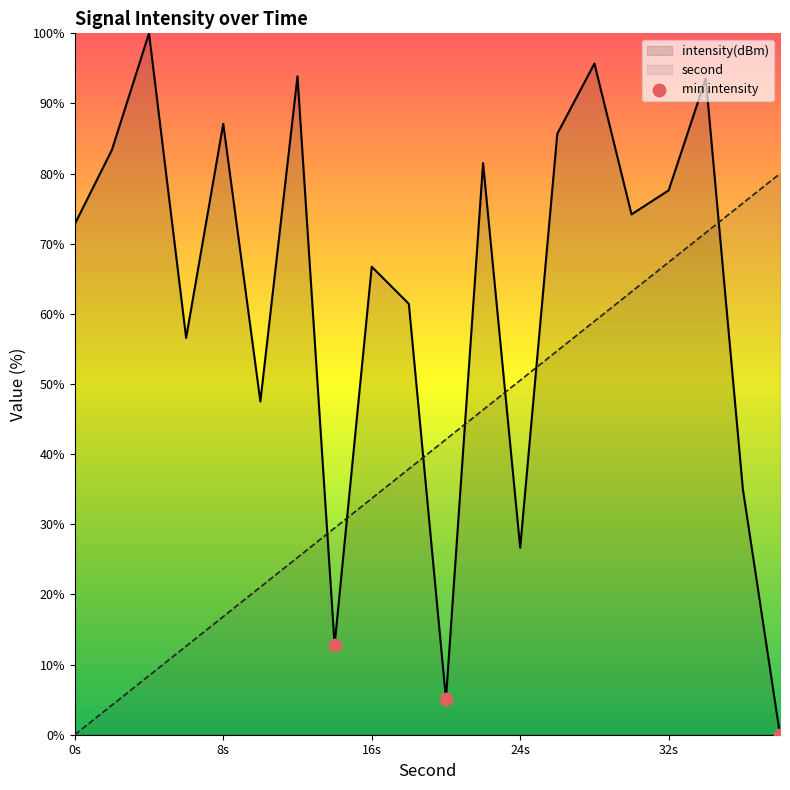

Which series has the largest total across all categories?

intensity(dBm)